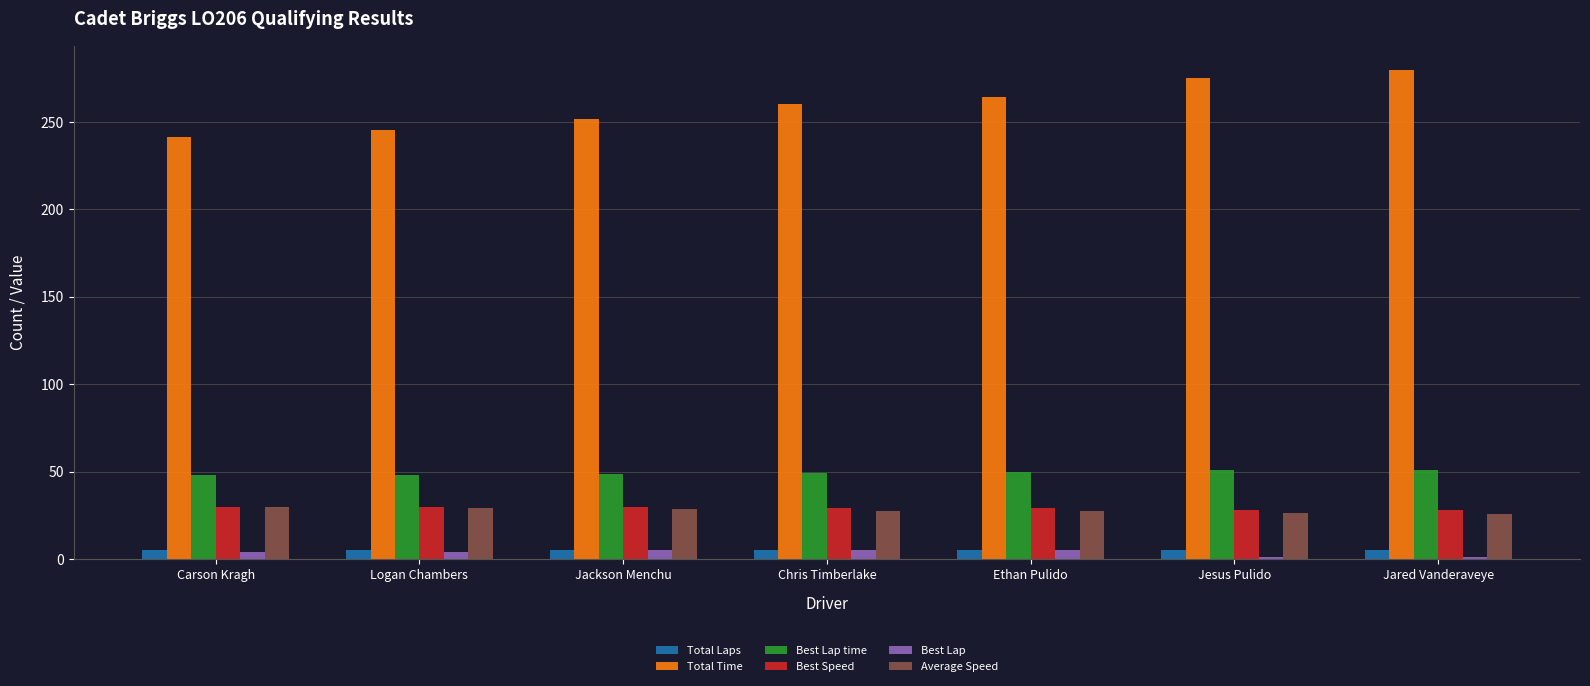

Which series changed the most between Logan Chambers and Jesus Pulido?

Total Time